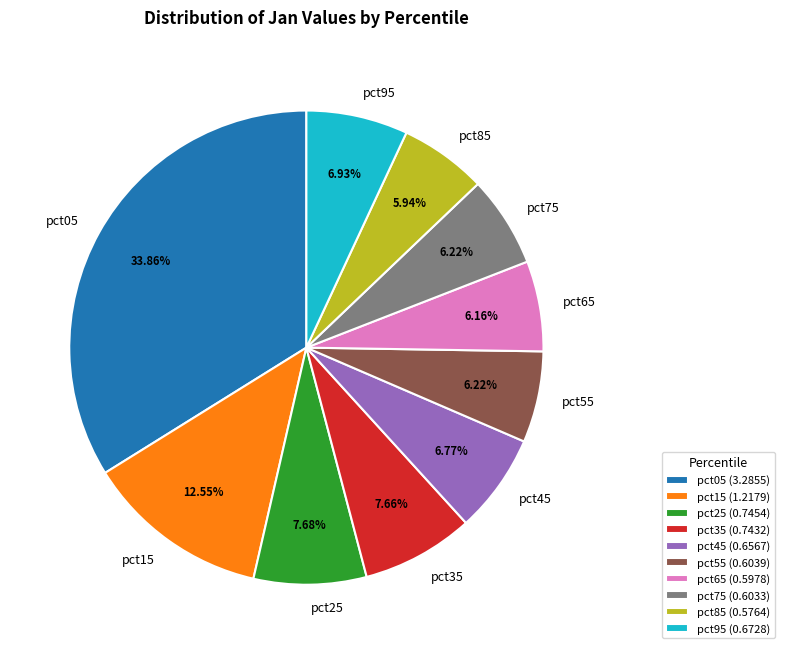

Do pct85 and pct35 together represent more than half of the pie?

No